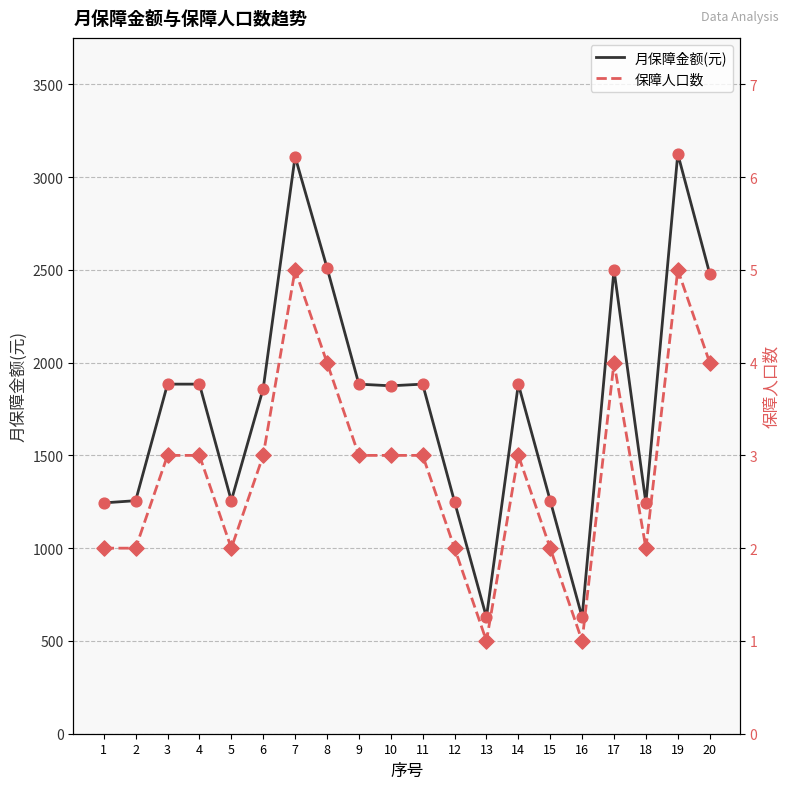

Which series has the largest total across all categories?

月保障金额(元)